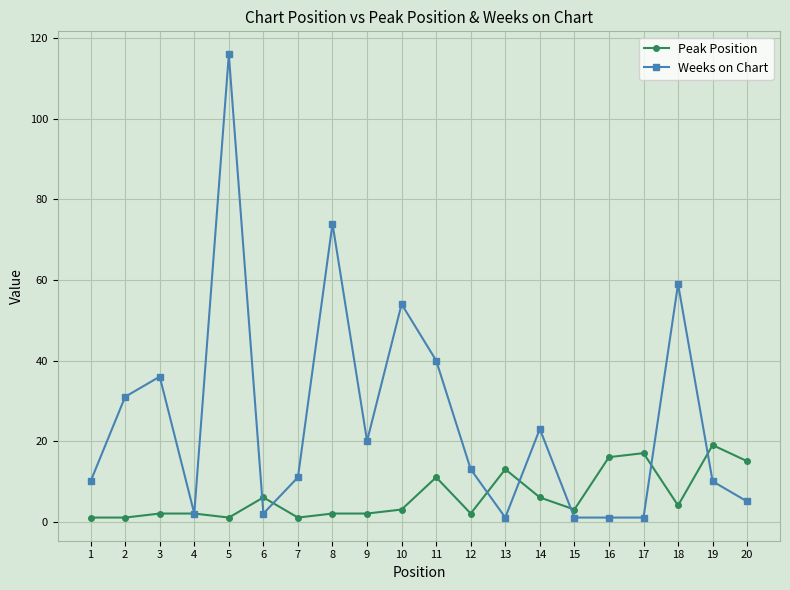

True or false: Peak Position has more than 2 points higher than both neighbors.

True